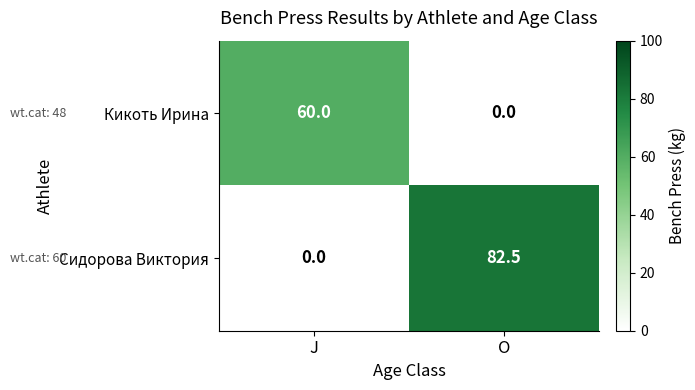

True or false: Сидорова Виктория has a value of 40.1 at J.

False